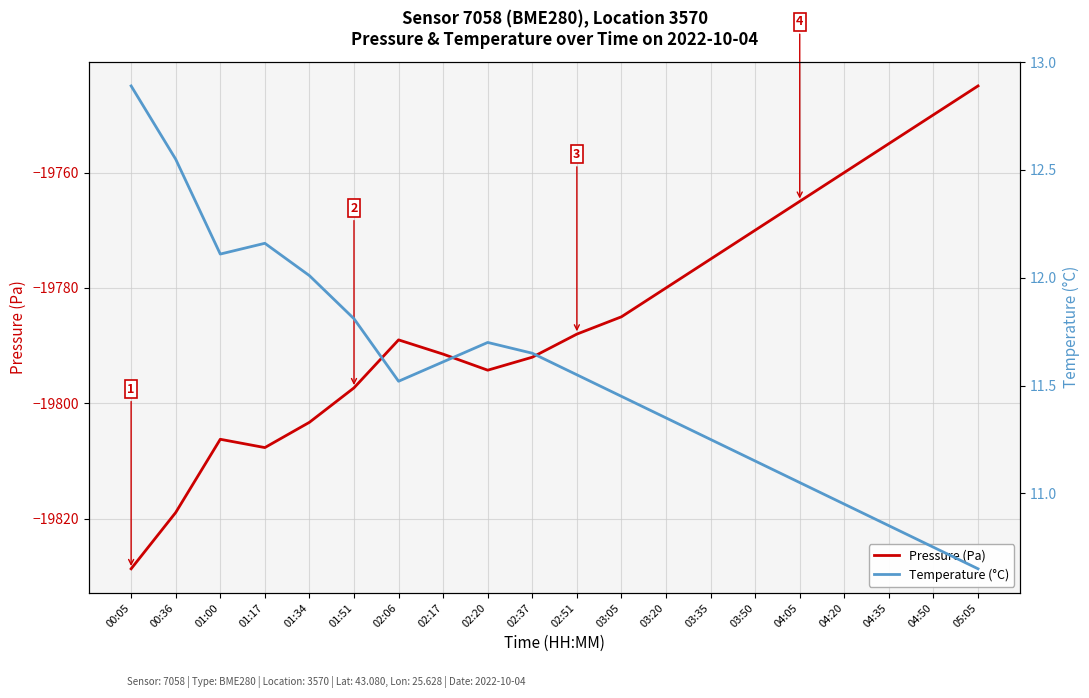

The Pressure (Pa) series shows -19775.0 at 03:35. True or false?

True